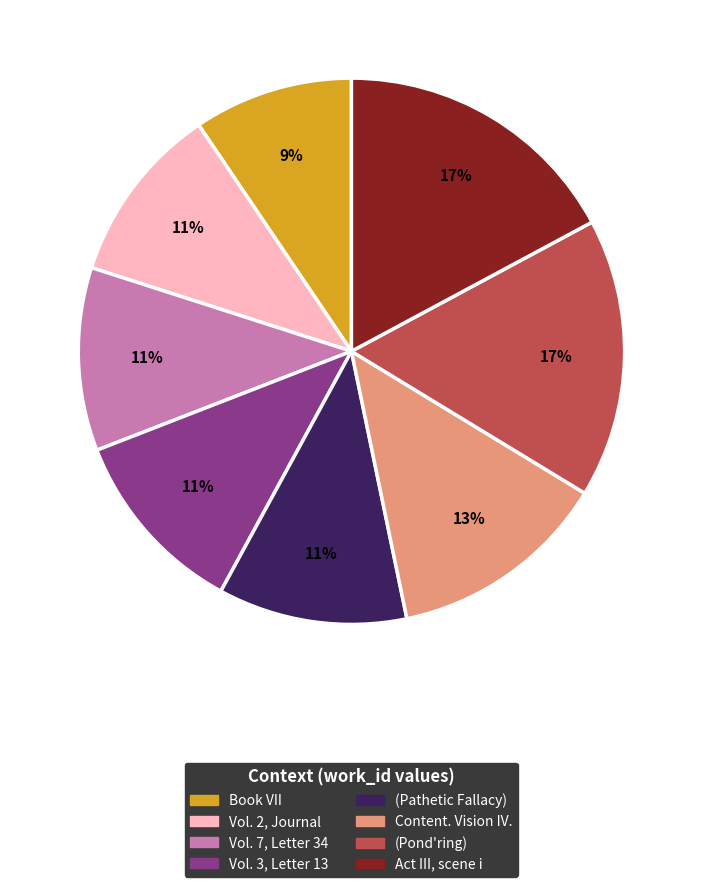

Do Book VII and Vol. 2, Journal together represent more than half of the pie?

No